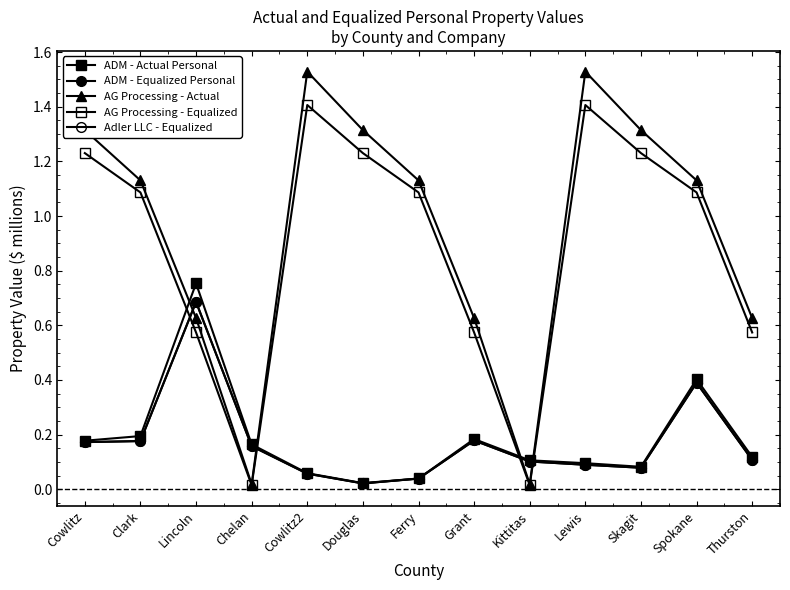

Does the chart have visible grid lines?

No